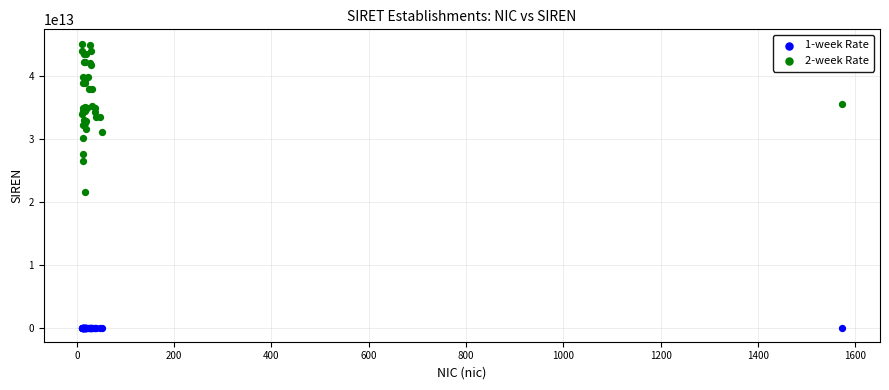

Across all series, what Y value is closest to 22601135650820?

21580163000017